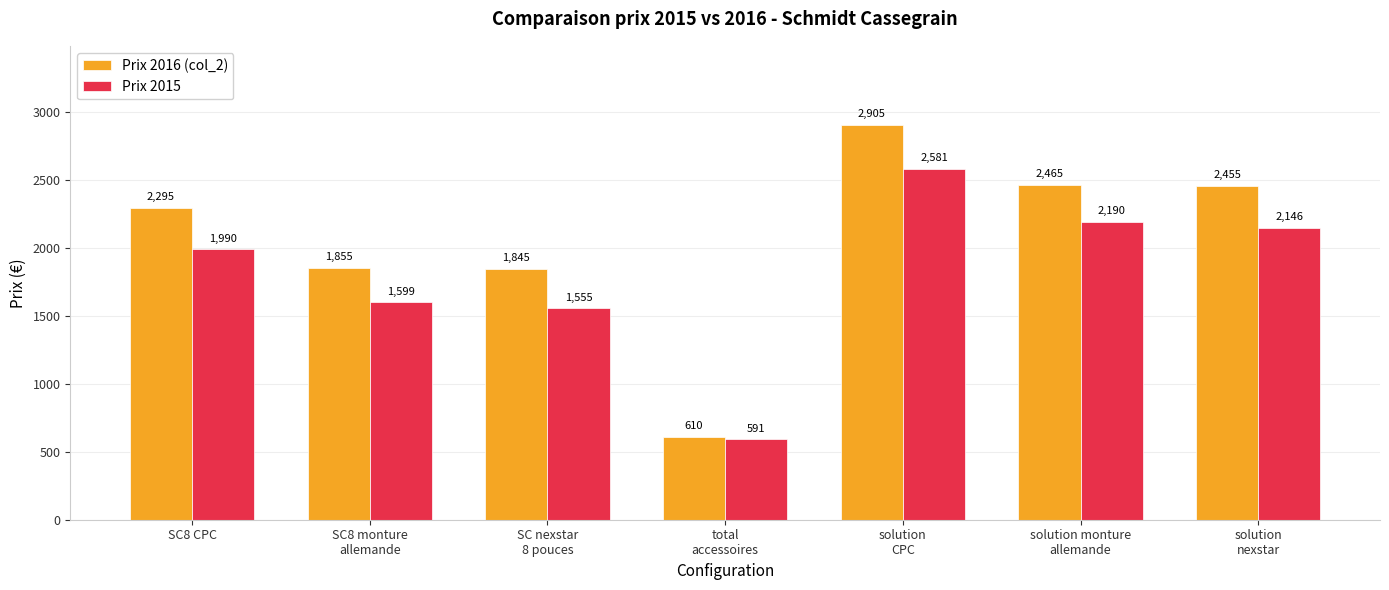

How many groups of bars are there?

7